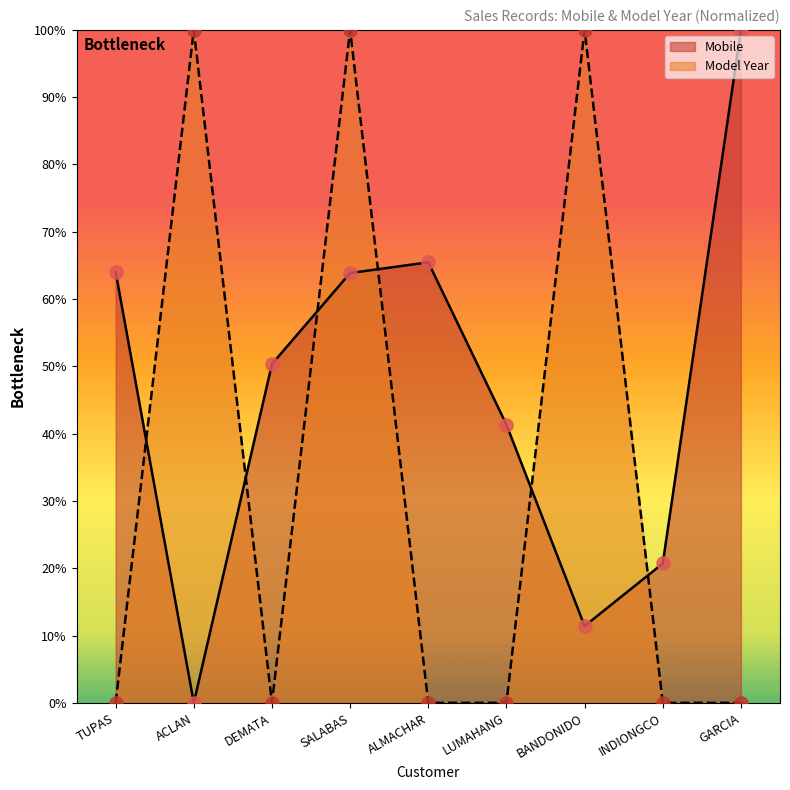

Is the value of Mobile at ACLAN greater than the value of Model Year at ACLAN?

No